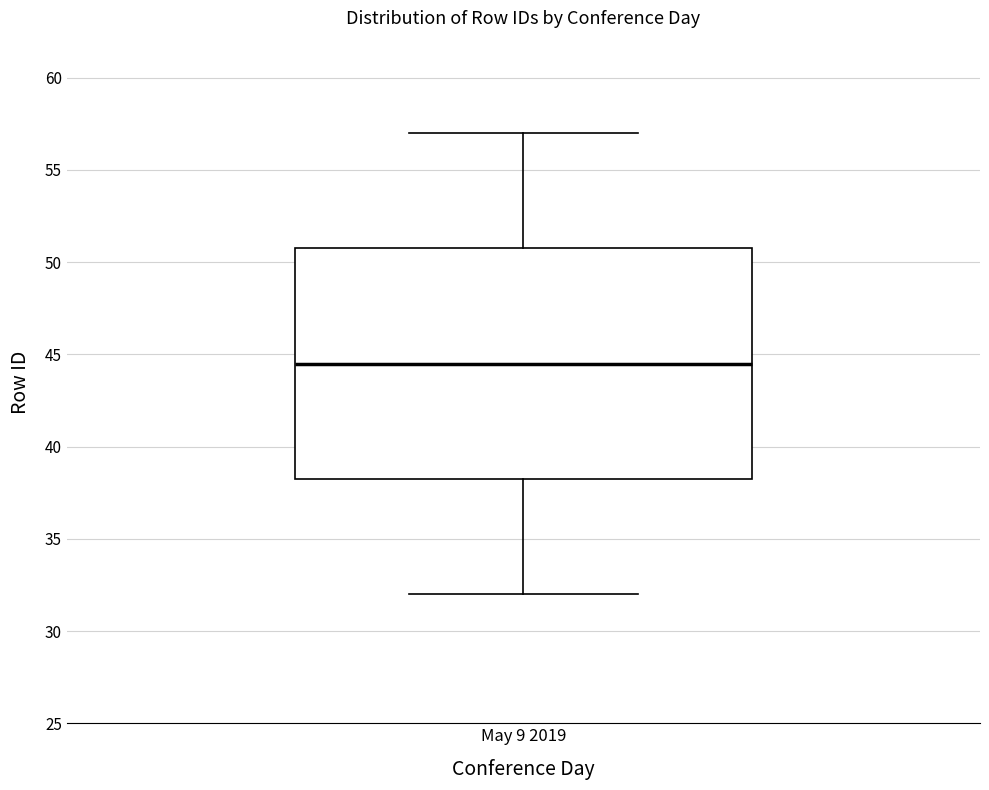

Transcribe this box plot: give where the median line is, the range the box spans, and where the two whiskers end, as read against the y-axis. The values are not printed on the chart, so give them approximately, as read against the axis.

median 44.5, box 38.5 to 51.0, whiskers 32.0 to 57.0